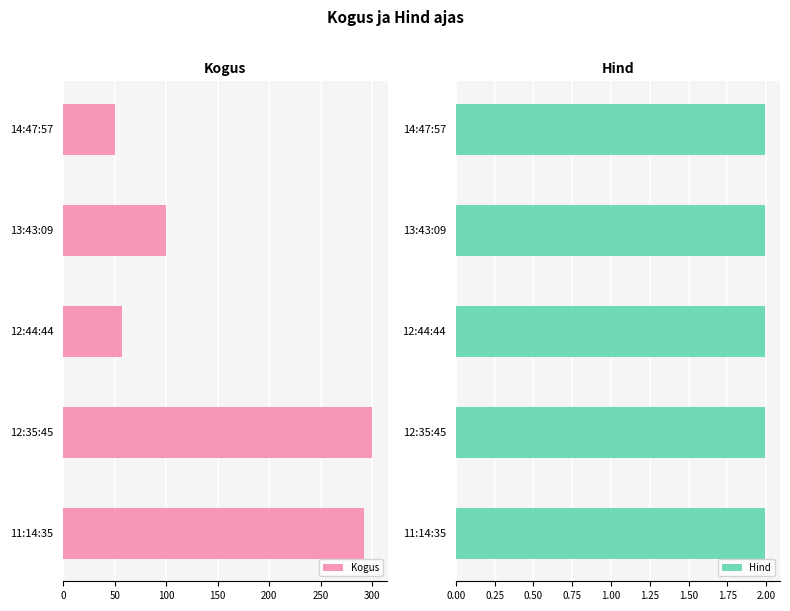

What is the minimum value for Kogus?

50